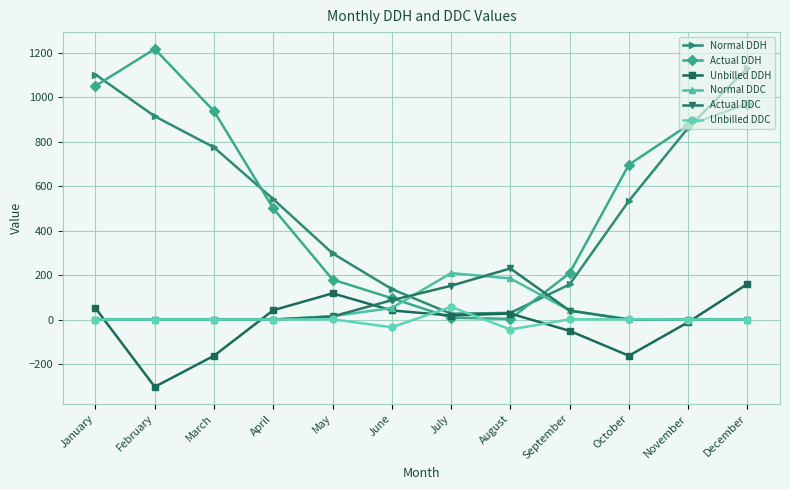

What is the total value across all series at January?

2206